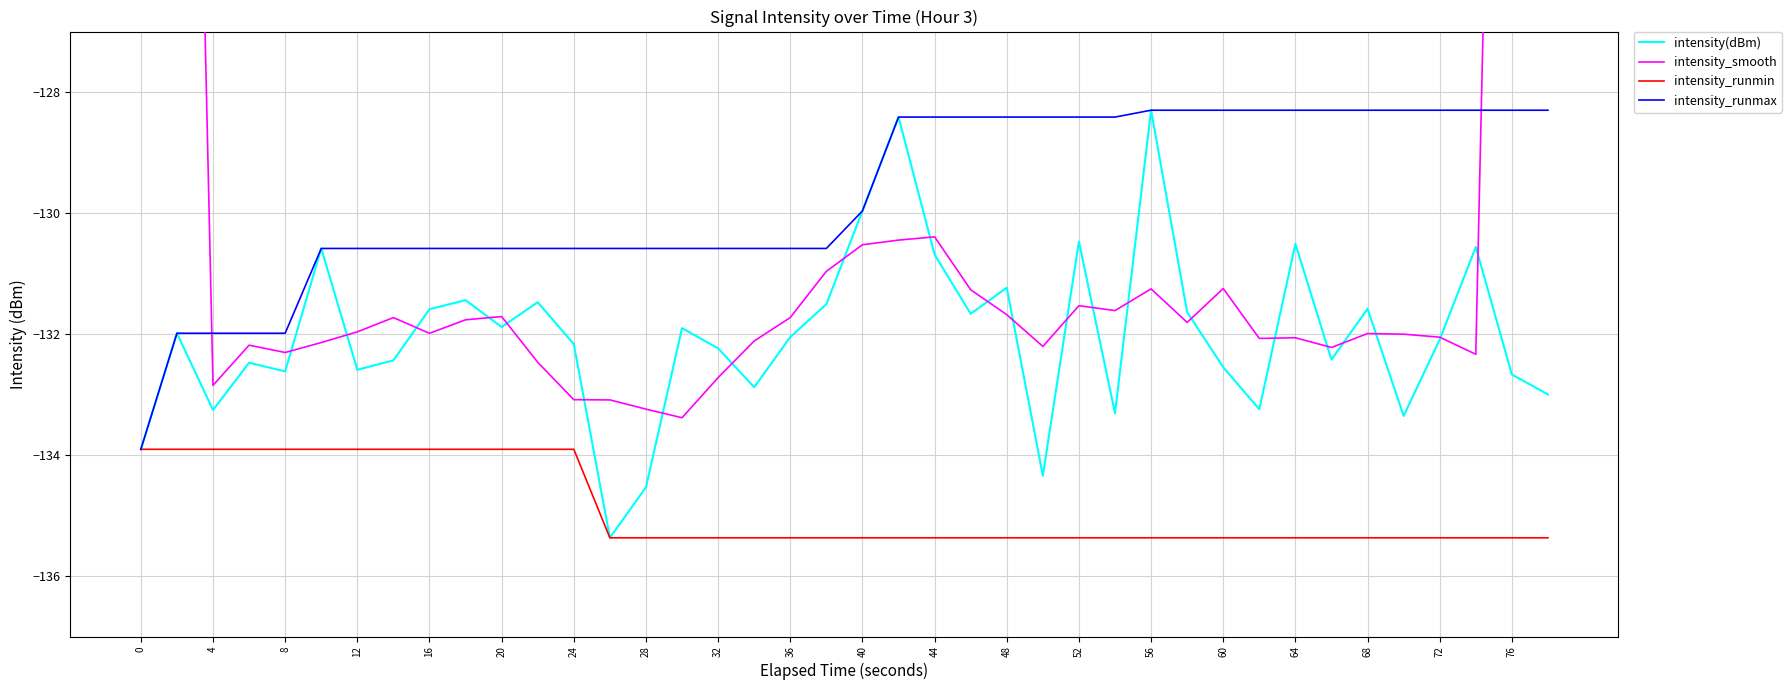

Where do intensity_smooth and intensity(dBm) first cross each other?

16 and 20